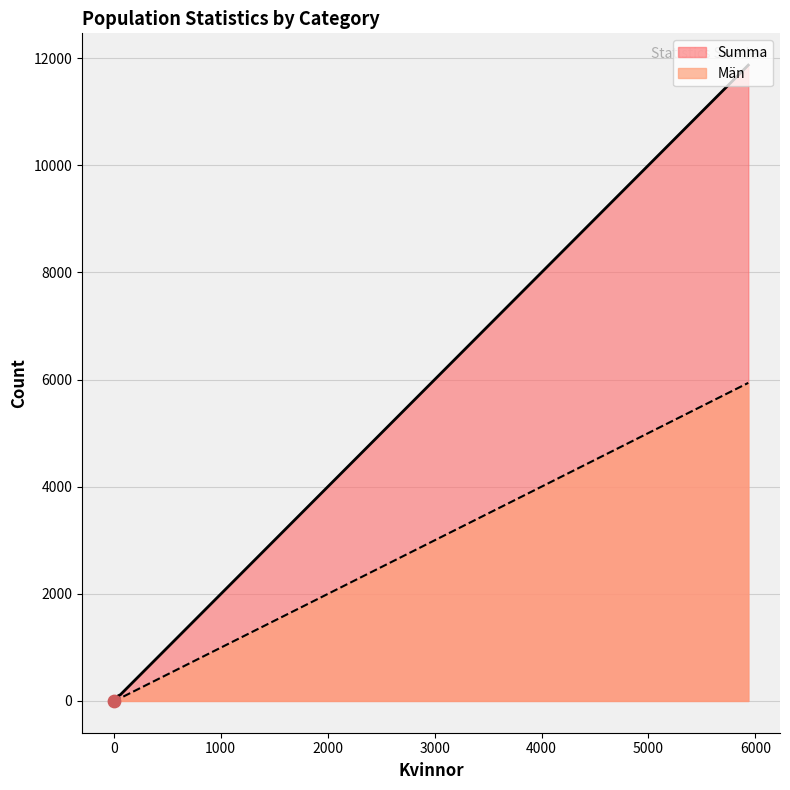

What are all the series names shown in the legend?

Summa, Män